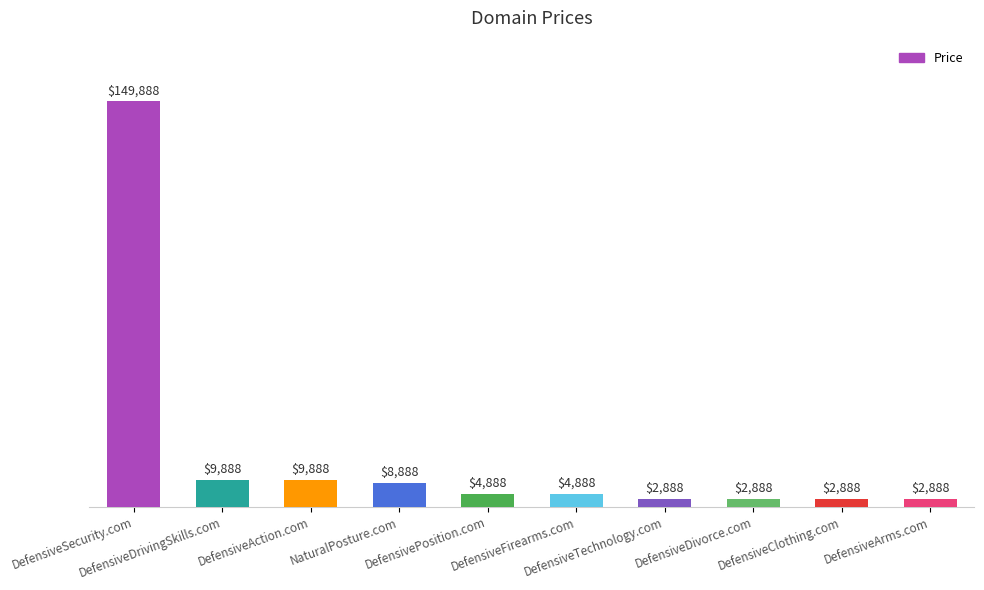

Which has a higher value, DefensiveSecurity.com or NaturalPosture.com?

DefensiveSecurity.com